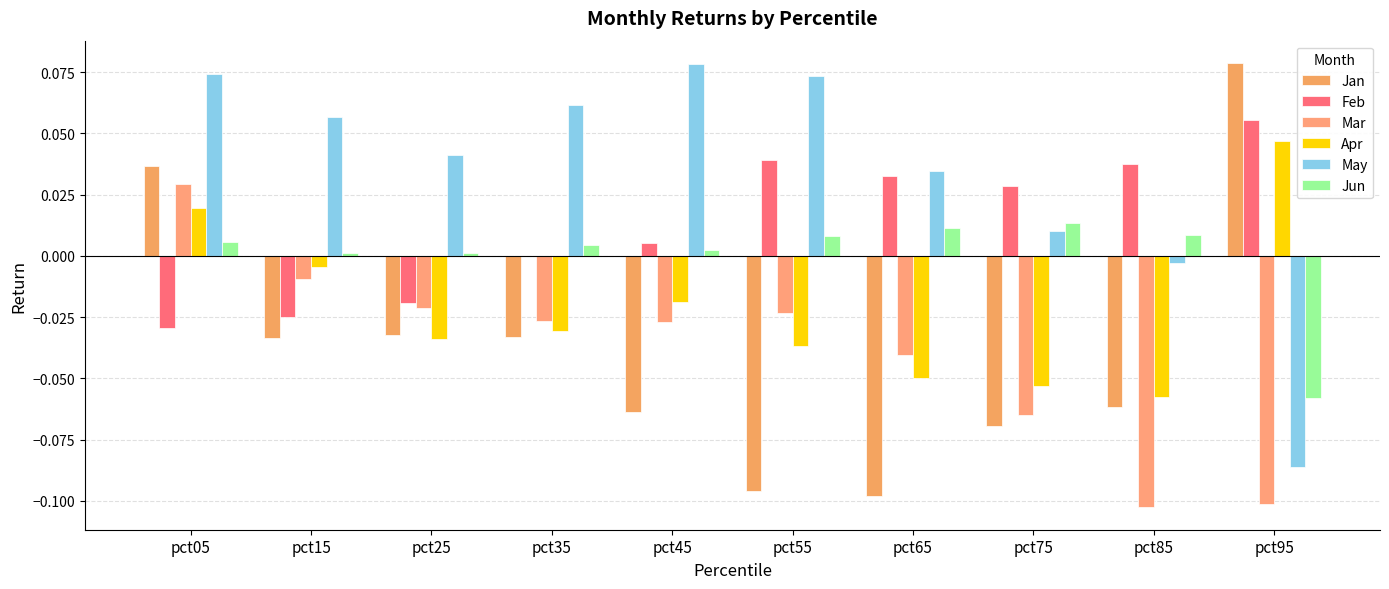

Reading right to left, what are all the values shown in this chart?

Jan: pct95=0.1	pct85=-0.1	pct75=-0.1	pct65=-0.1	pct55=-0.1	pct45=-0.1	pct35=-0.0	pct25=-0.0	pct15=-0.0	pct05=0.0
Feb: pct95=0.1	pct85=0.0	pct75=0.0	pct65=0.0	pct55=0.0	pct45=0.0	pct35=-0.0	pct25=-0.0	pct15=-0.0	pct05=-0.0
Mar: pct95=-0.1	pct85=-0.1	pct75=-0.1	pct65=-0.0	pct55=-0.0	pct45=-0.0	pct35=-0.0	pct25=-0.0	pct15=-0.0	pct05=0.0
Apr: pct95=0.0	pct85=-0.1	pct75=-0.1	pct65=-0.0	pct55=-0.0	pct45=-0.0	pct35=-0.0	pct25=-0.0	pct15=-0.0	pct05=0.0
May: pct95=-0.1	pct85=-0.0	pct75=0.0	pct65=0.0	pct55=0.1	pct45=0.1	pct35=0.1	pct25=0.0	pct15=0.1	pct05=0.1
Jun: pct95=-0.1	pct85=0.0	pct75=0.0	pct65=0.0	pct55=0.0	pct45=0.0	pct35=0.0	pct25=0.0	pct15=0.0	pct05=0.0